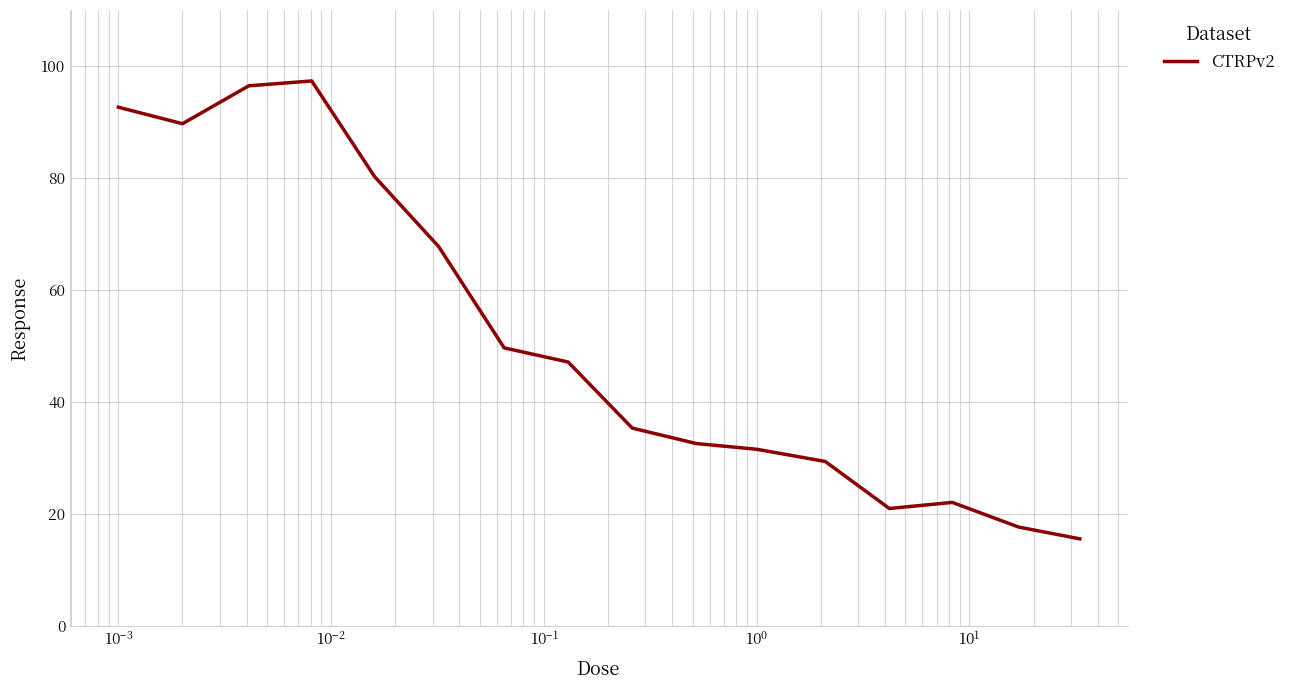

What is the maximum value shown in the chart?

97.3